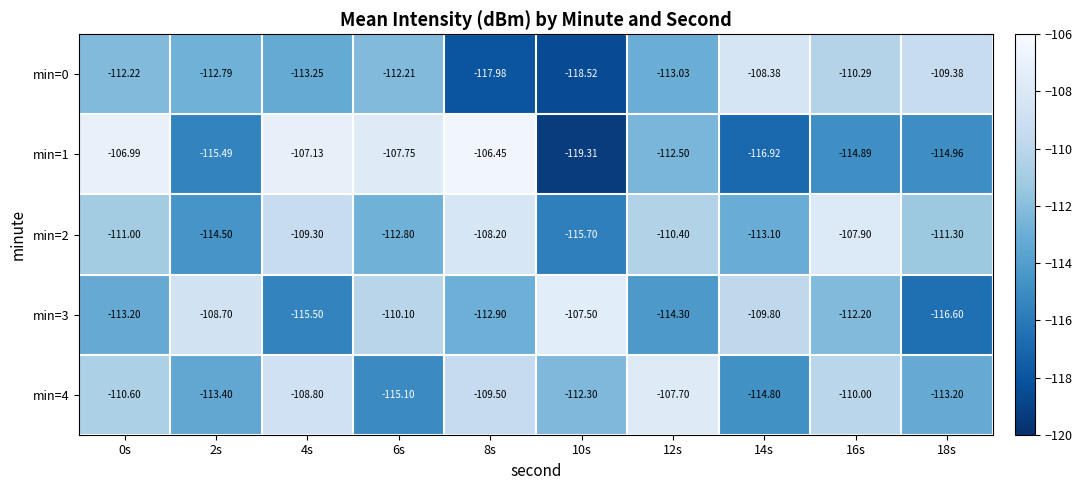

Count the number of data series in this chart.

5